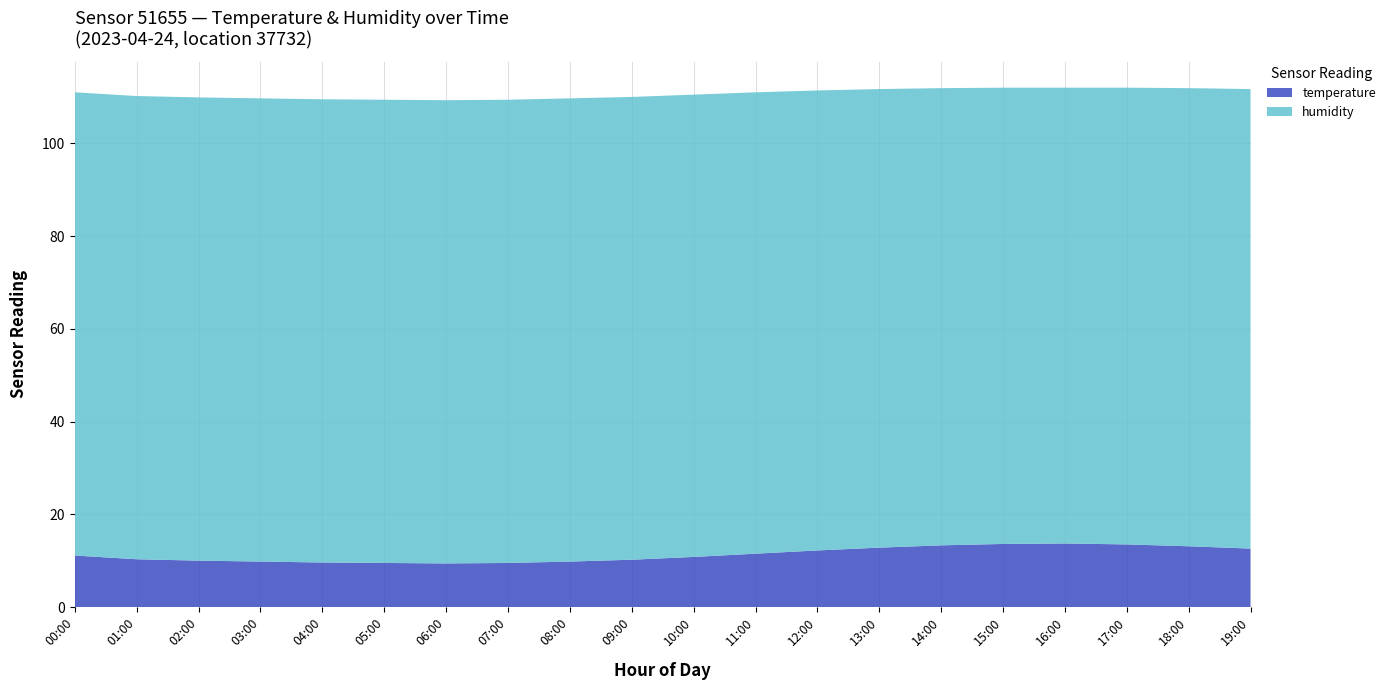

Reading right to left, list all the values displayed in this chart.

temperature: 19:00=12.6	18:00=13.1	17:00=13.5	16:00=13.7	15:00=13.6	14:00=13.3	13:00=12.8	12:00=12.2	11:00=11.5	10:00=10.8	09:00=10.2	08:00=9.8	07:00=9.5	06:00=9.4	05:00=9.5	04:00=9.6	03:00=9.8	02:00=10.0	01:00=10.3	00:00=11.1
humidity: 19:00=99.1	18:00=98.8	17:00=98.5	16:00=98.3	15:00=98.4	14:00=98.6	13:00=98.9	12:00=99.2	11:00=99.5	10:00=99.7	09:00=99.8	08:00=99.9	07:00=99.9	06:00=99.9	05:00=99.9	04:00=99.9	03:00=99.9	02:00=99.9	01:00=99.9	00:00=99.9